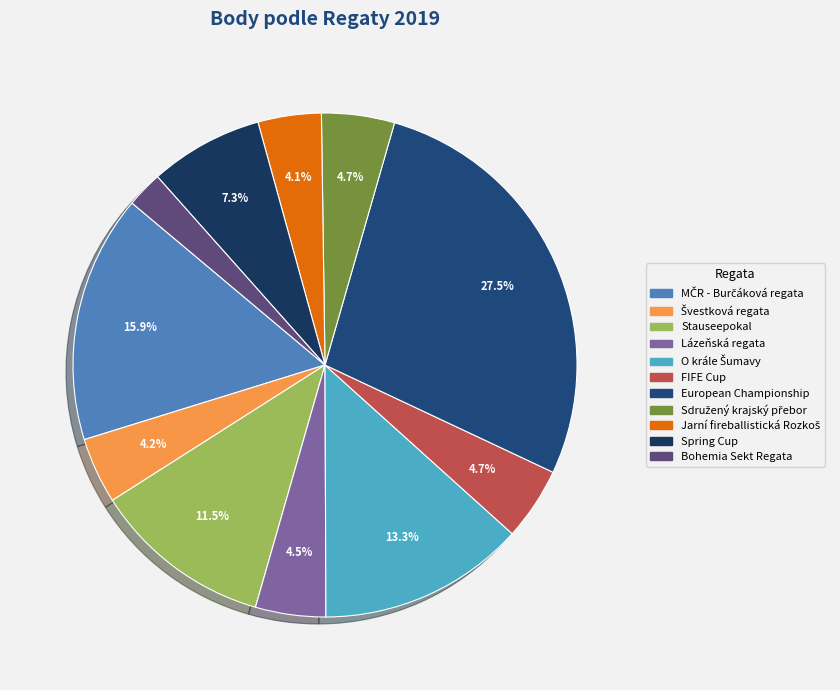

How many segments does this pie chart have?

11